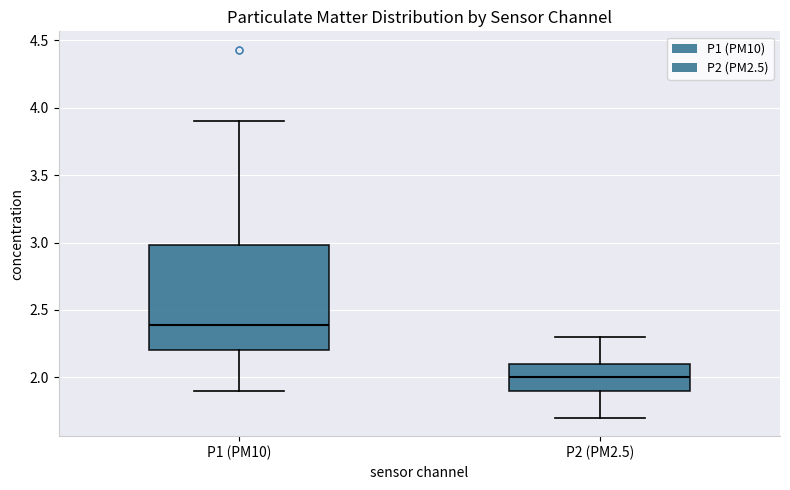

Which box is the tallest, from its lower edge to its upper edge?

P1 (PM10)